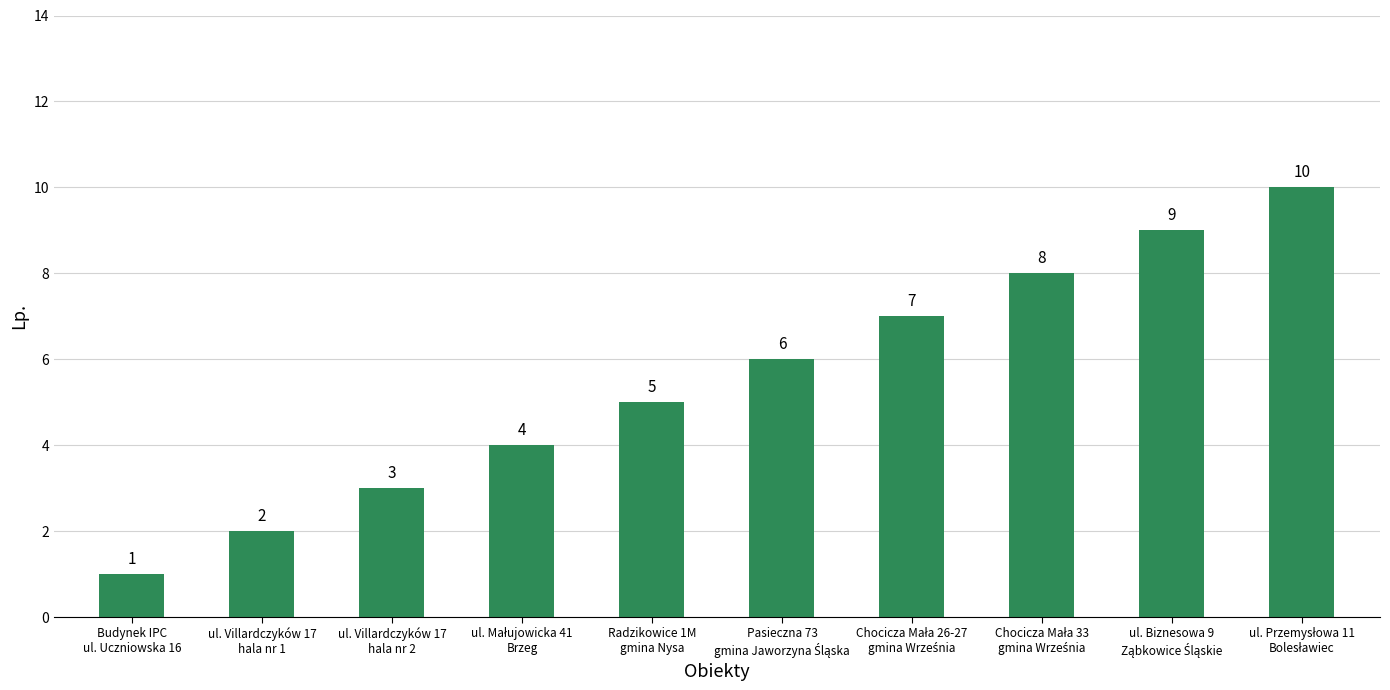

How many bars are there in total?

10